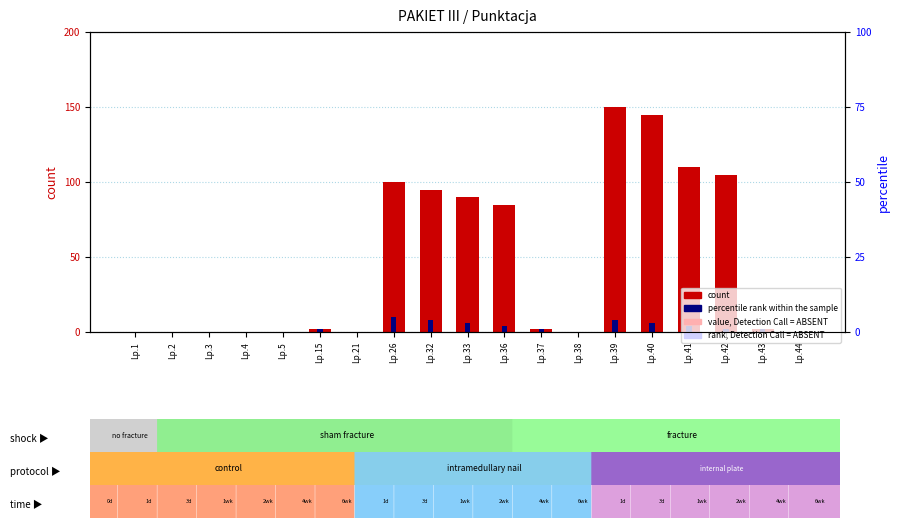

Is it true that percentile rank within the sample equals 0 at Lp.2?

True